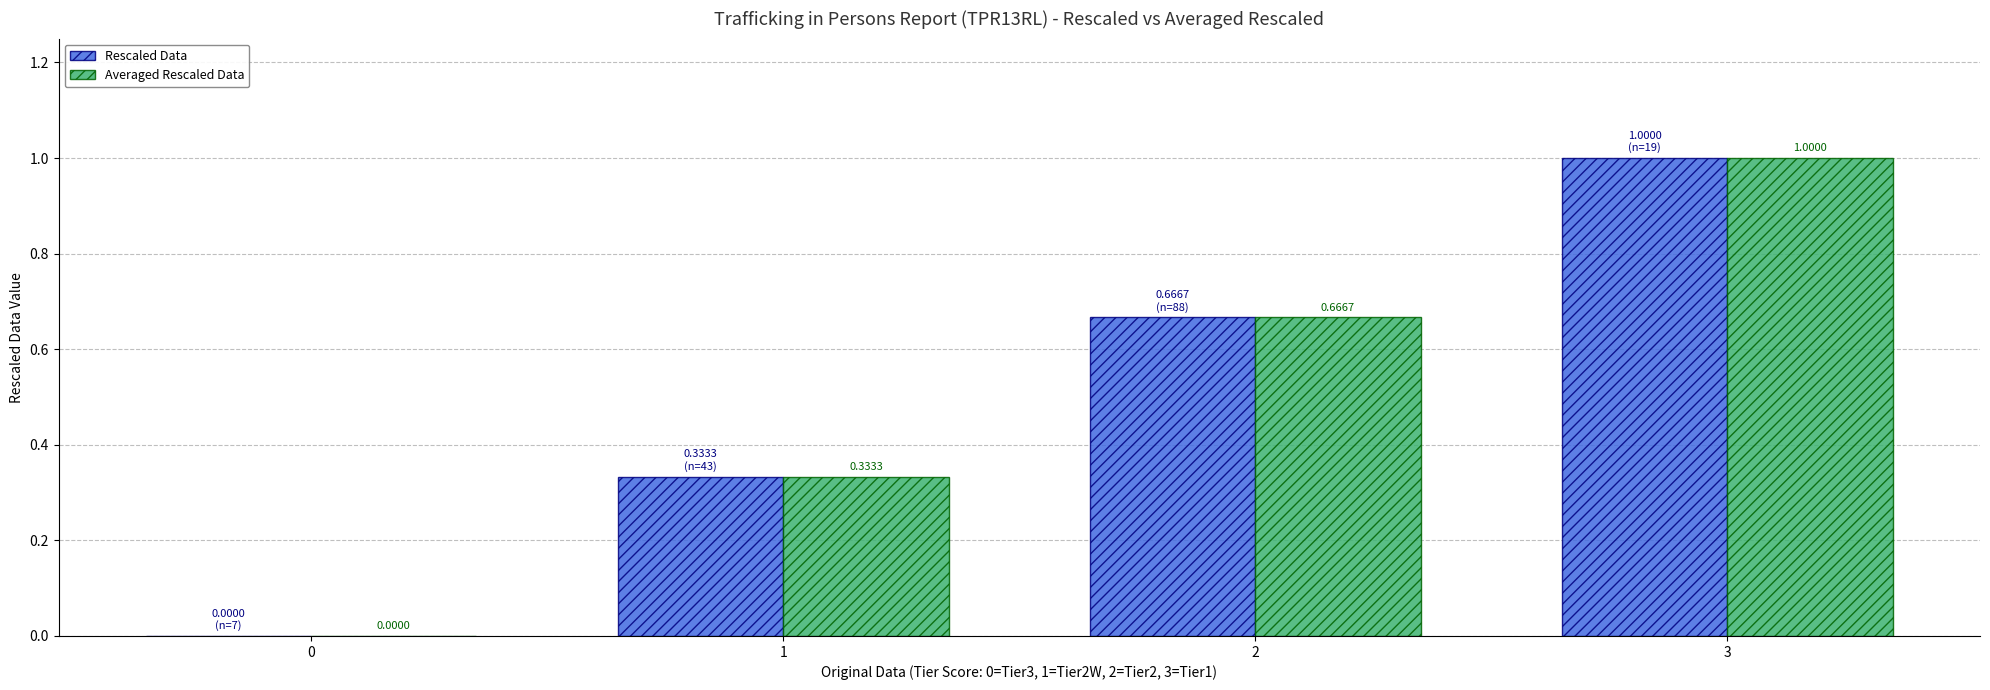

What is the sum of all Rescaled Data values?

2.0